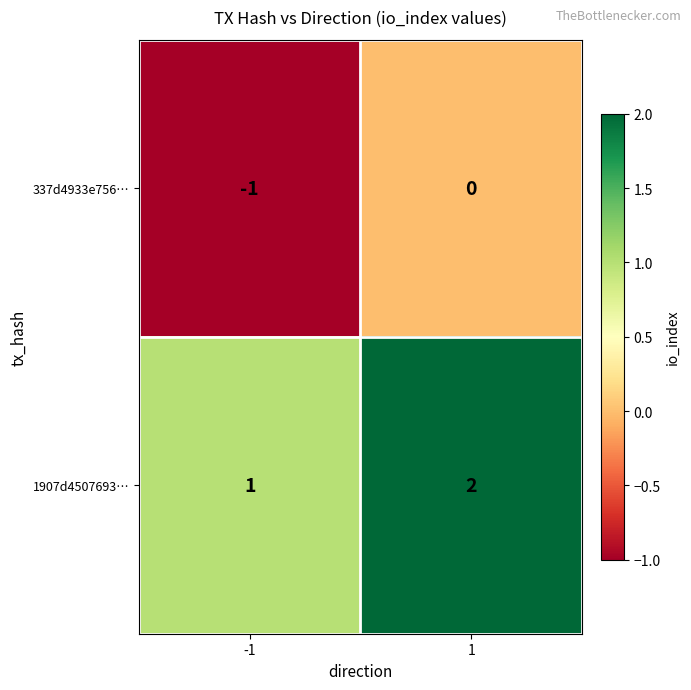

At which category is the sum across all series the highest?

1